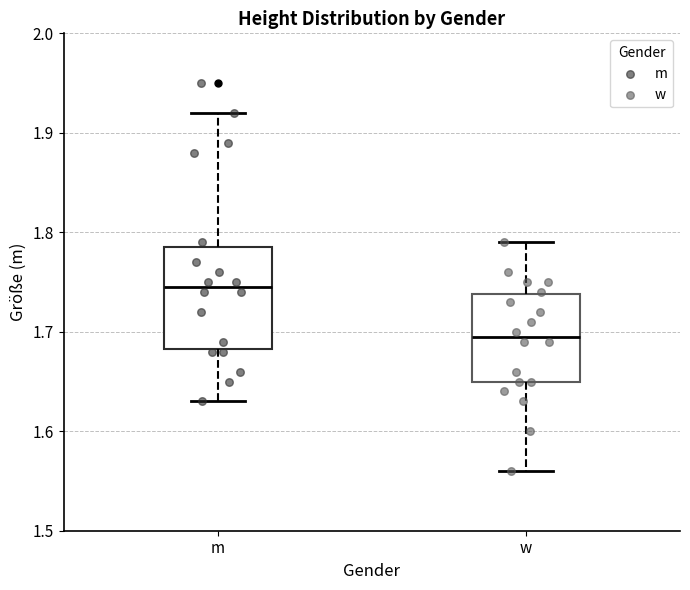

Reading left to right, read every box against the y-axis: the position of its median line, the range the box covers, and the ends of its whiskers. The values are not printed on the chart, so give them approximately, as read against the axis.

m: median 1.75, box 1.68 to 1.79, whiskers 1.63 to 1.92
w: median 1.70, box 1.65 to 1.74, whiskers 1.56 to 1.79